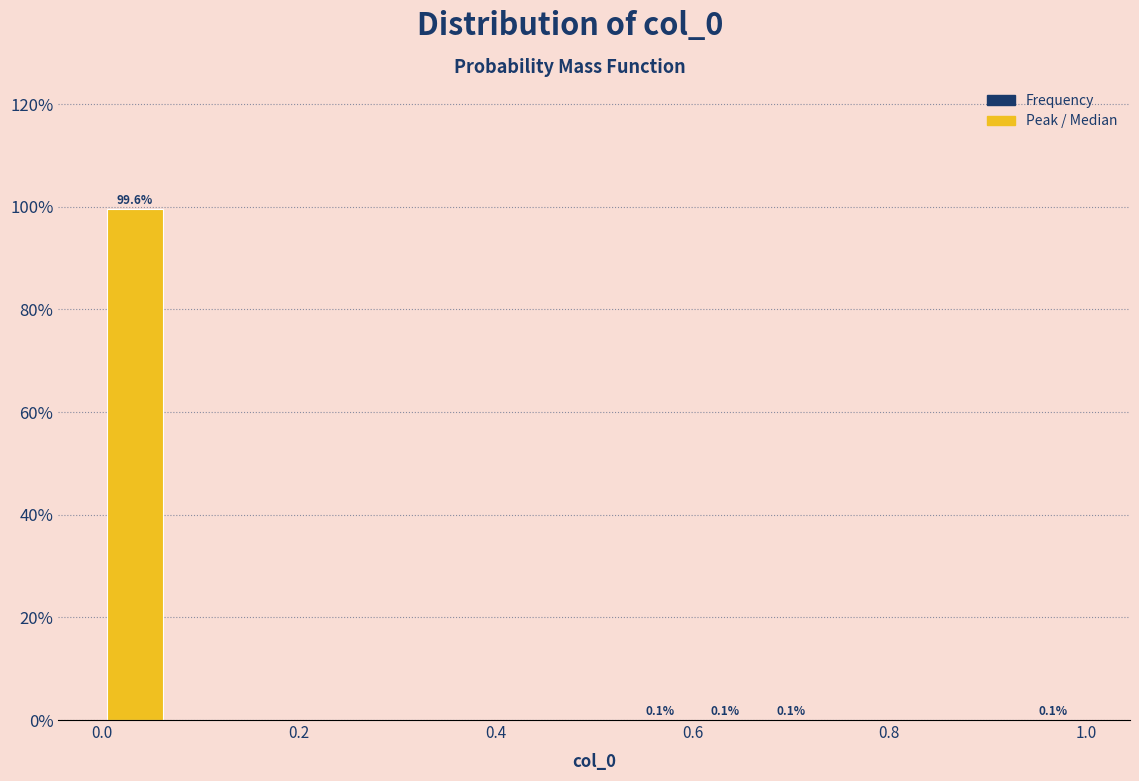

Read against the x-axis, roughly where is the centre of the tallest bar?

0.04